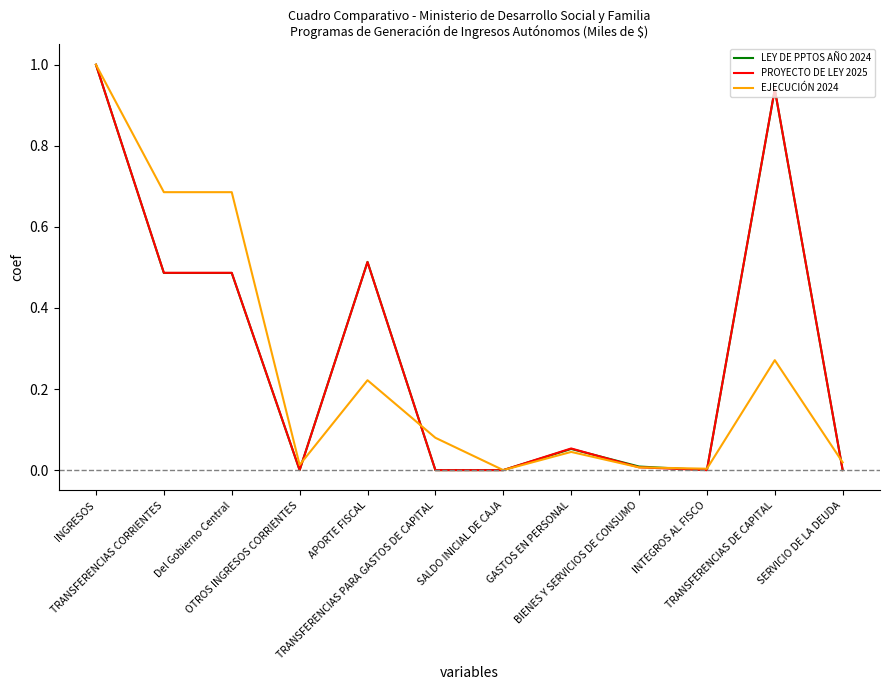

What is the greatest value displayed?

1.0